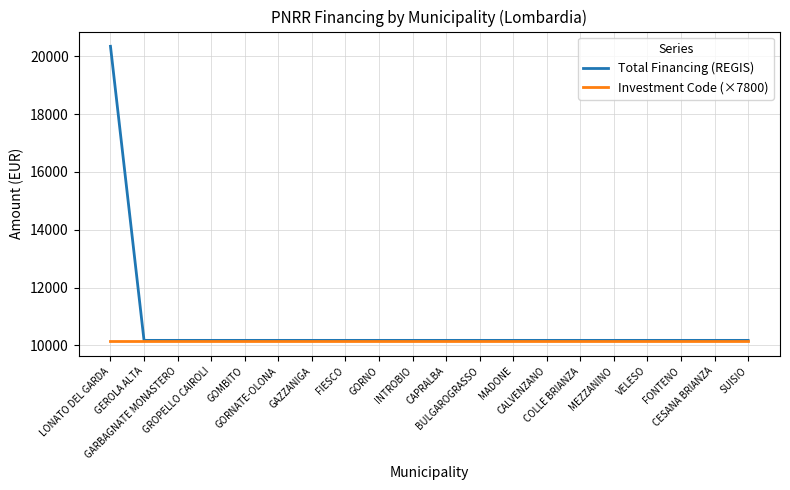

True or false: Total Financing (REGIS) has a value of 10172 at GORNATE-OLONA.

True